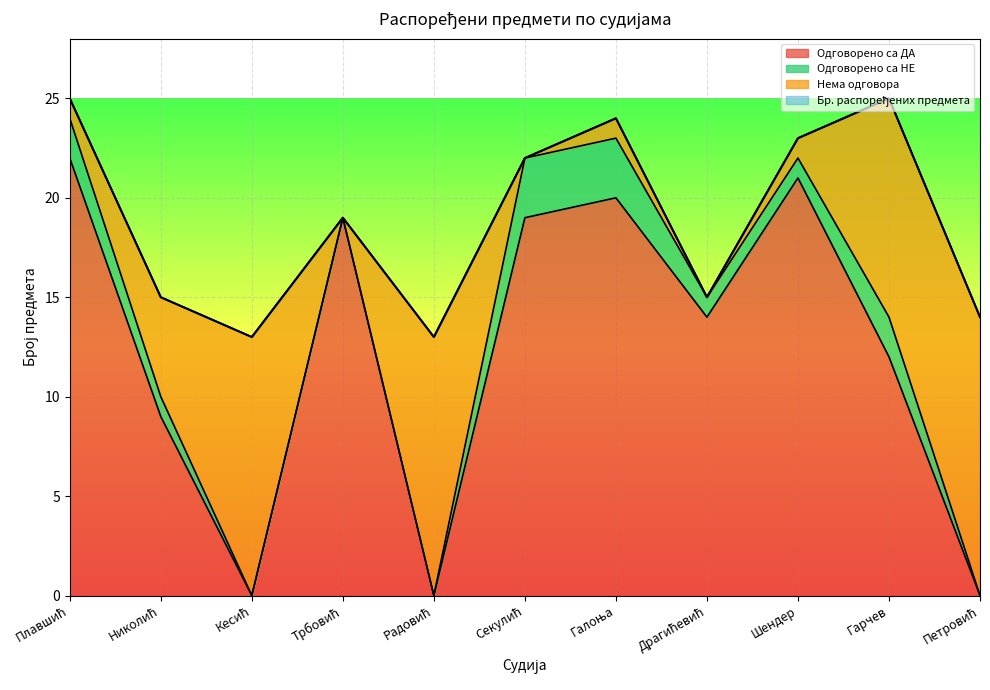

How many values in the Одговорено са ДА series are below 14?

5